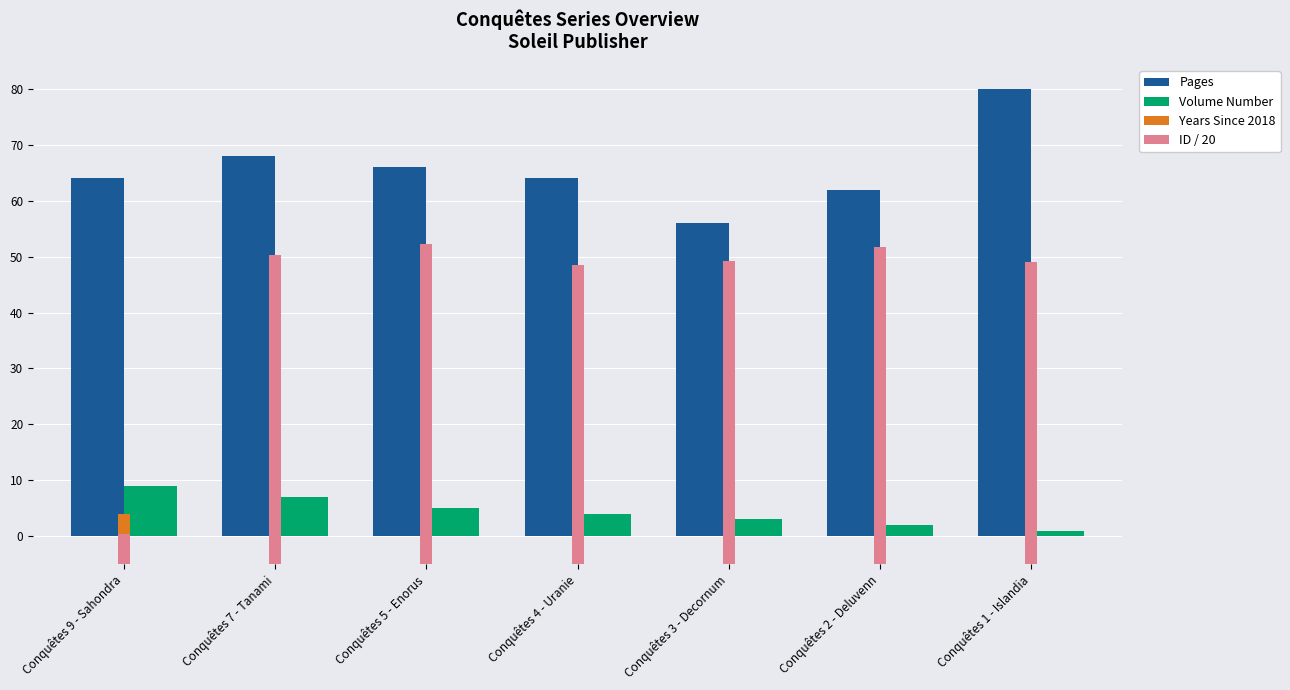

What is the value of the ID / 20 bar at the 1st from the left?

5.4